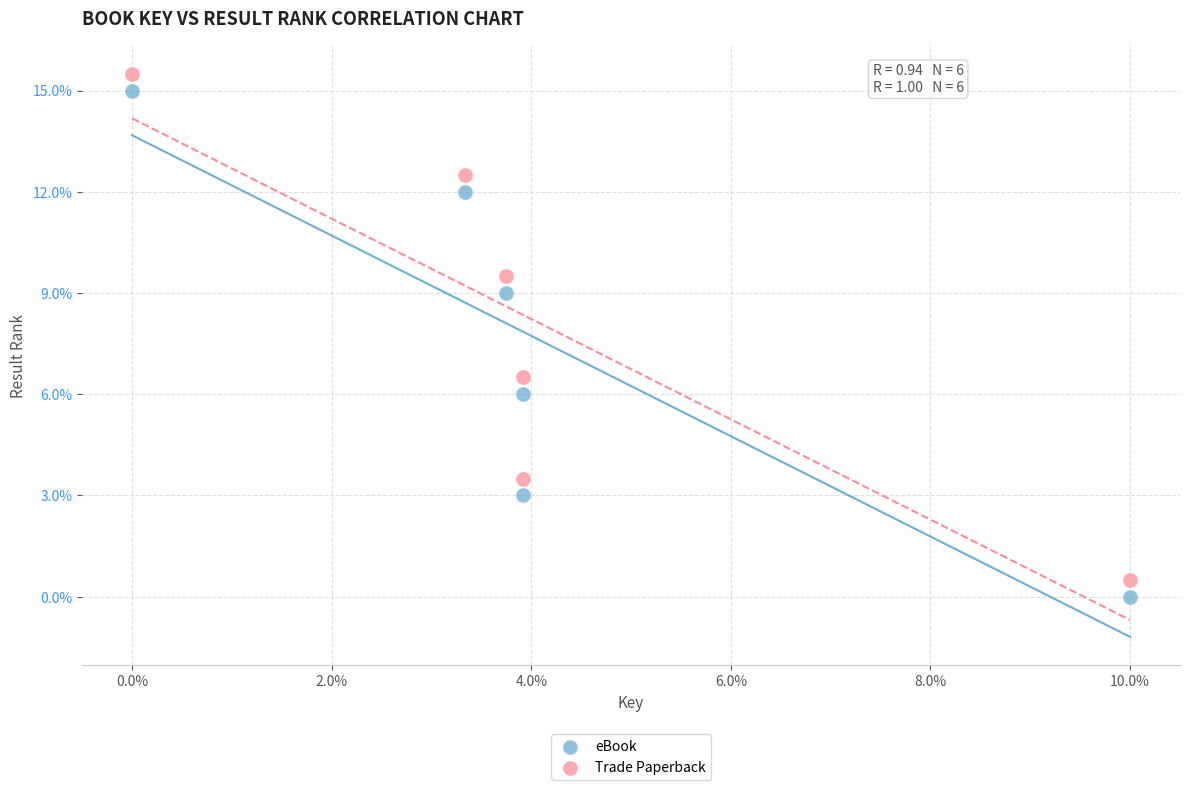

In the eBook series, what Y value is closest to 7?

6.0